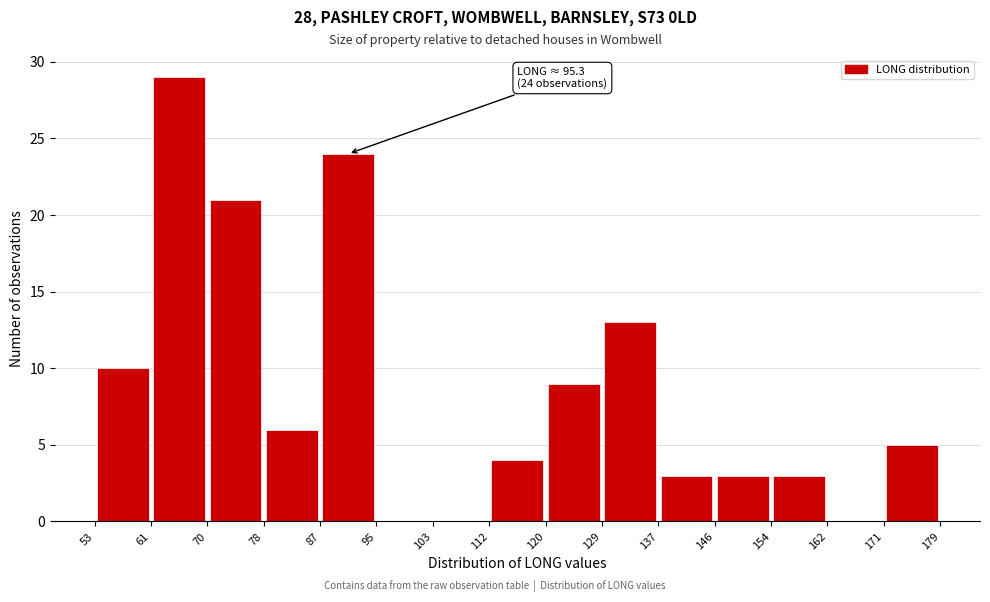

Over which range of the x-axis is the bar tallest?

61 to 70